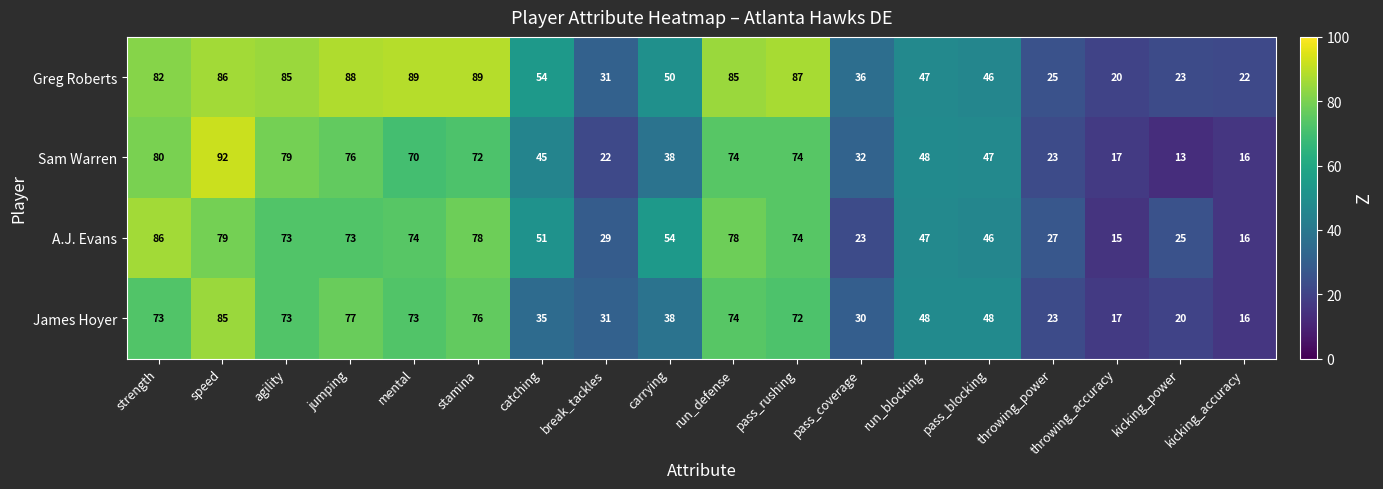

At which label does Sam Warren first exceed 48?

strength